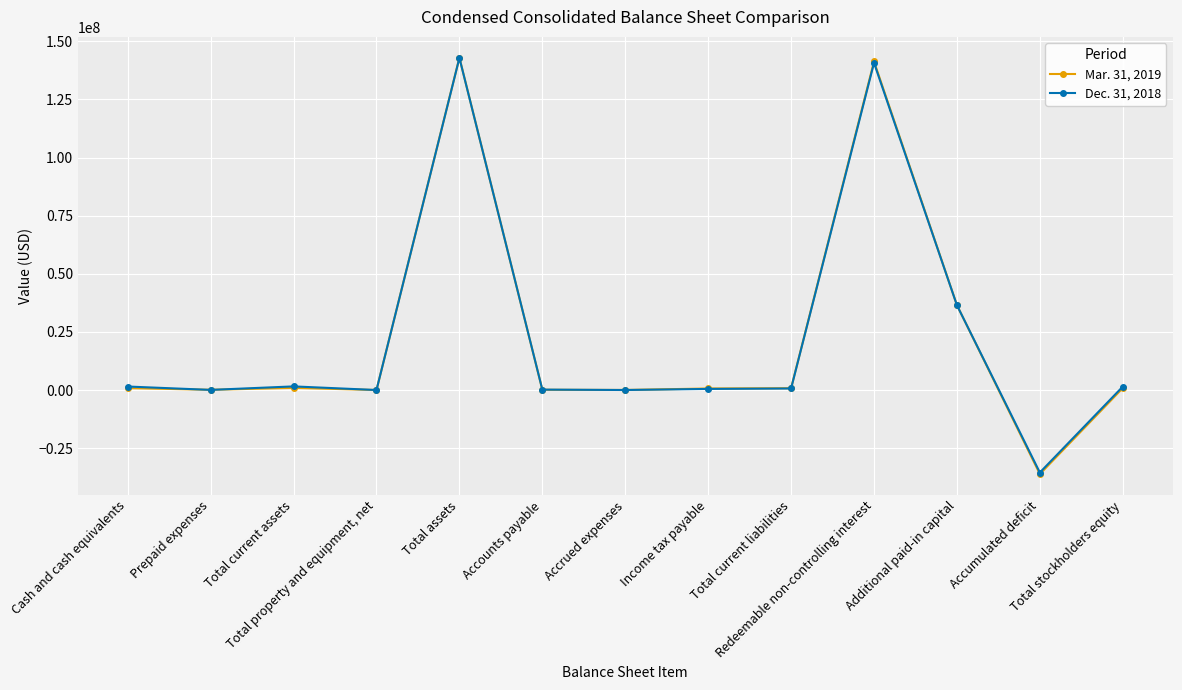

Rank the series by their average value, from highest to lowest.

Dec. 31, 2018, Mar. 31, 2019